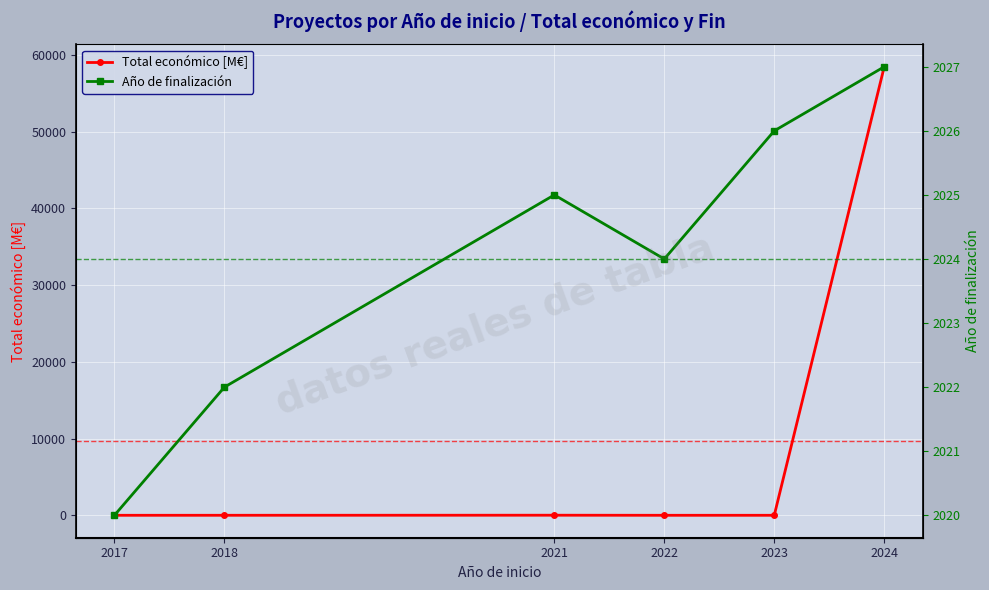

The Año de finalización series shows 2020.0 at 2017. True or false?

True